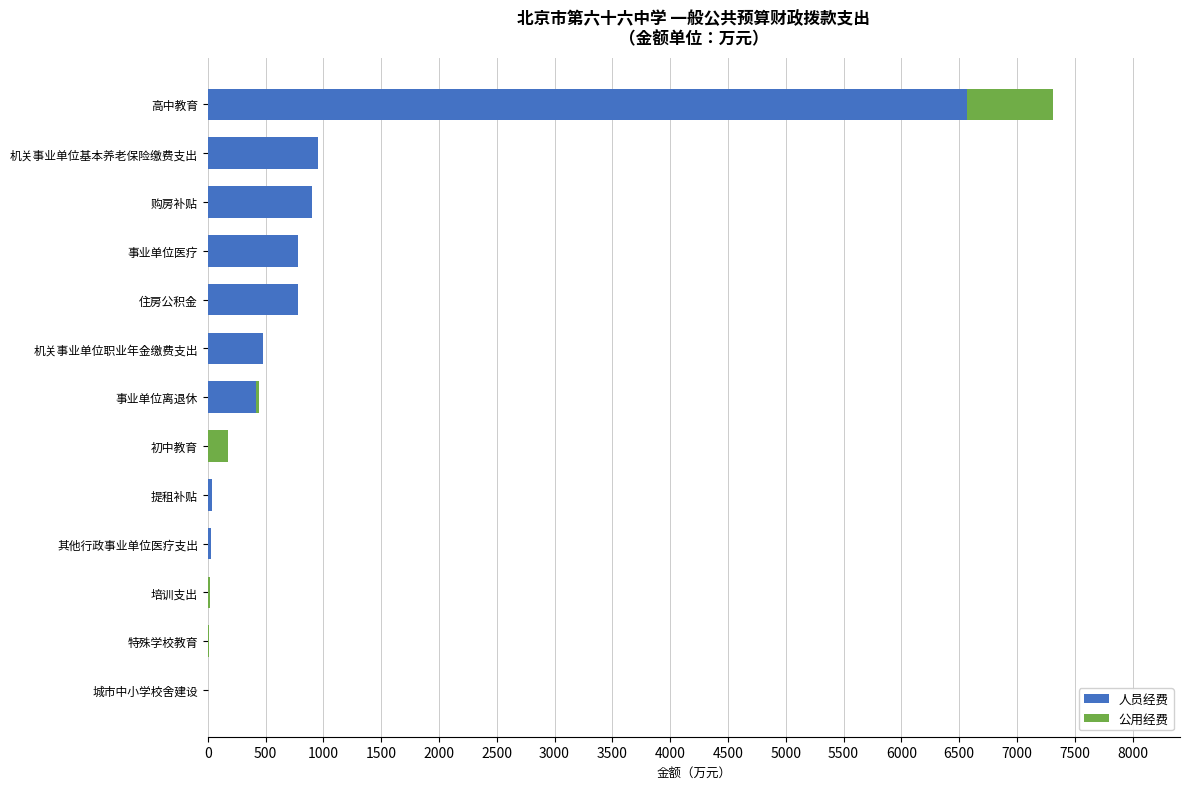

Which category has the highest value in the 人员经费 series?

高中教育